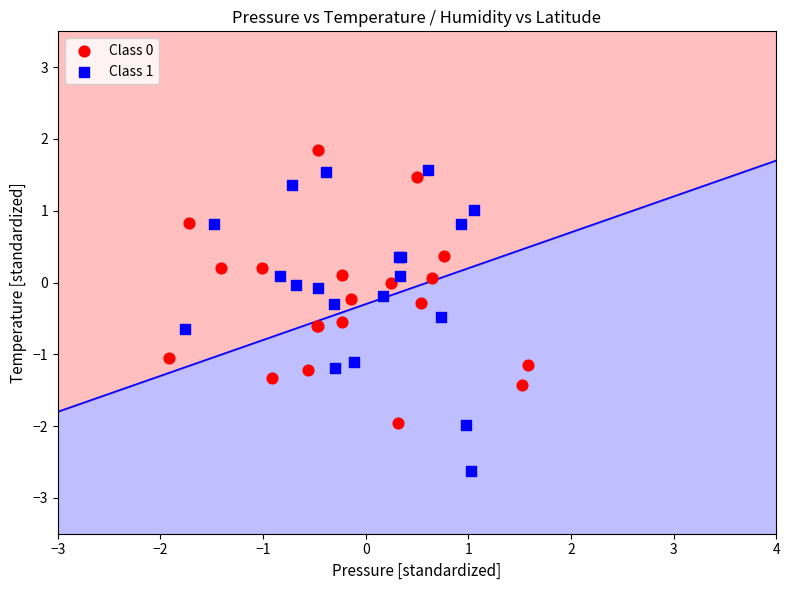

Which series contains the lowest Y value?

Class 1